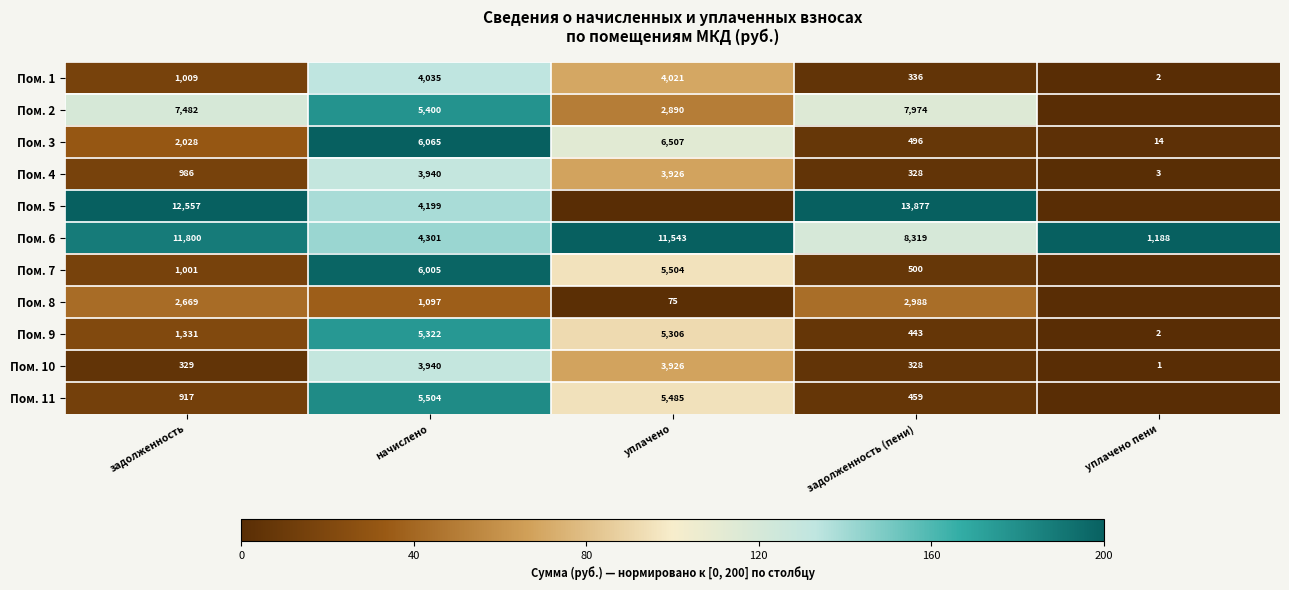

What is the maximum value for Пом. 10?

3940